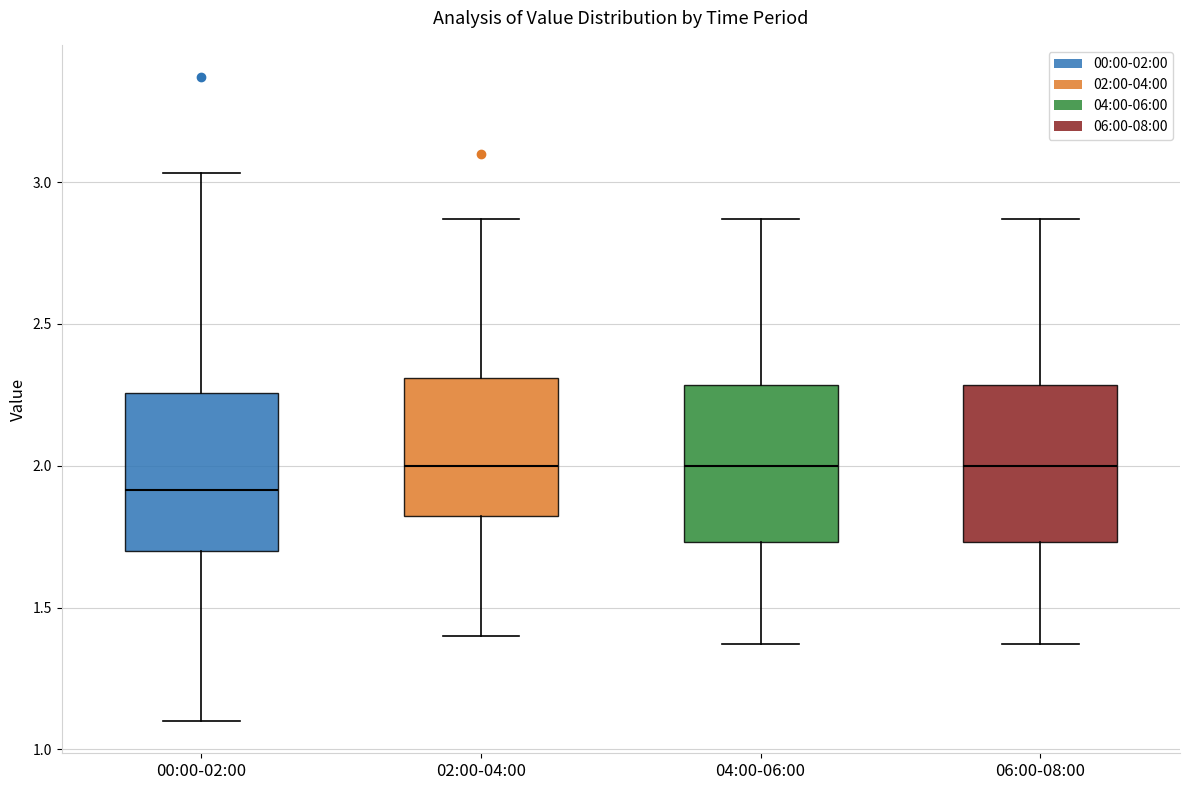

Reading left to right, transcribe this box plot: for each box, give where its median line is, the range the box spans, and where its two whiskers end, as read against the y-axis. The values are not printed on the chart, so give them approximately, as read against the axis.

00:00-02:00: median 1.90, box 1.70 to 2.25, whiskers 1.10 to 3.05
02:00-04:00: median 2.00, box 1.80 to 2.30, whiskers 1.40 to 2.85
04:00-06:00: median 2.00, box 1.75 to 2.30, whiskers 1.35 to 2.85
06:00-08:00: median 2.00, box 1.75 to 2.30, whiskers 1.35 to 2.85